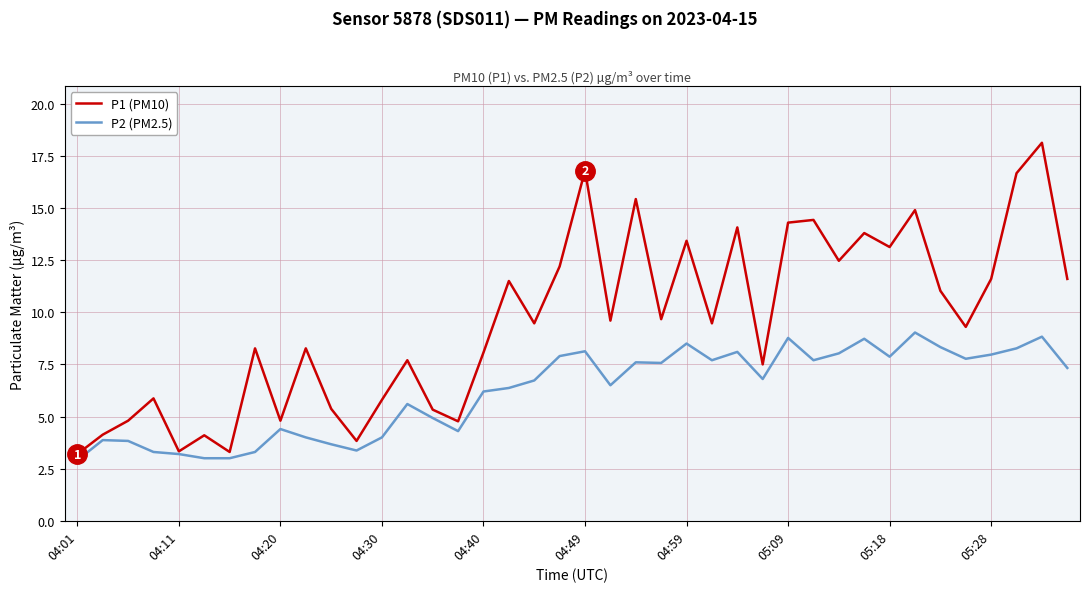

Which series has the widest spread of values?

P1 (PM10)